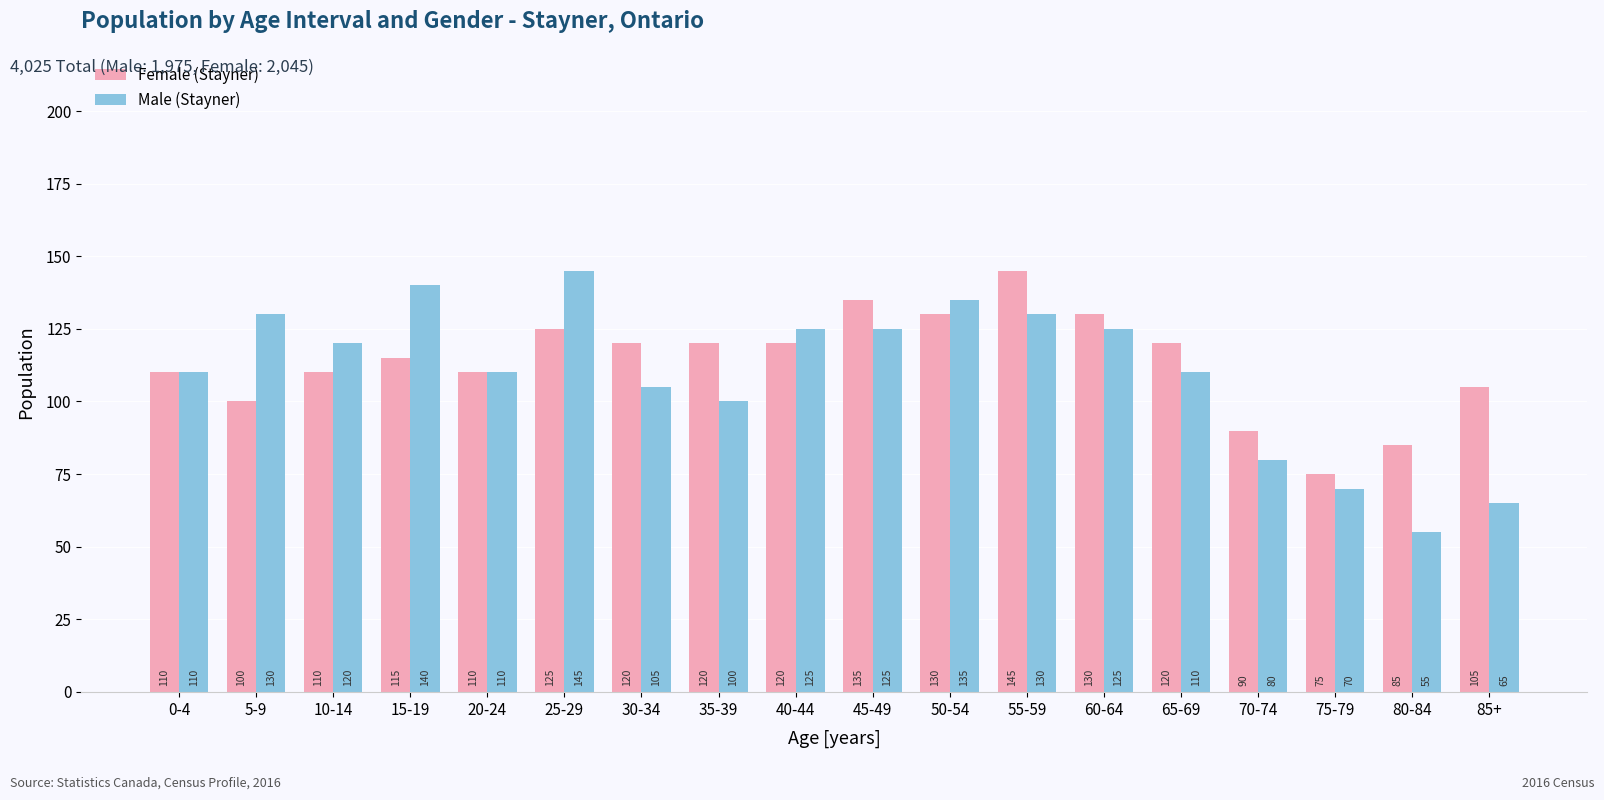

Does the chart contain stacked bars?

No